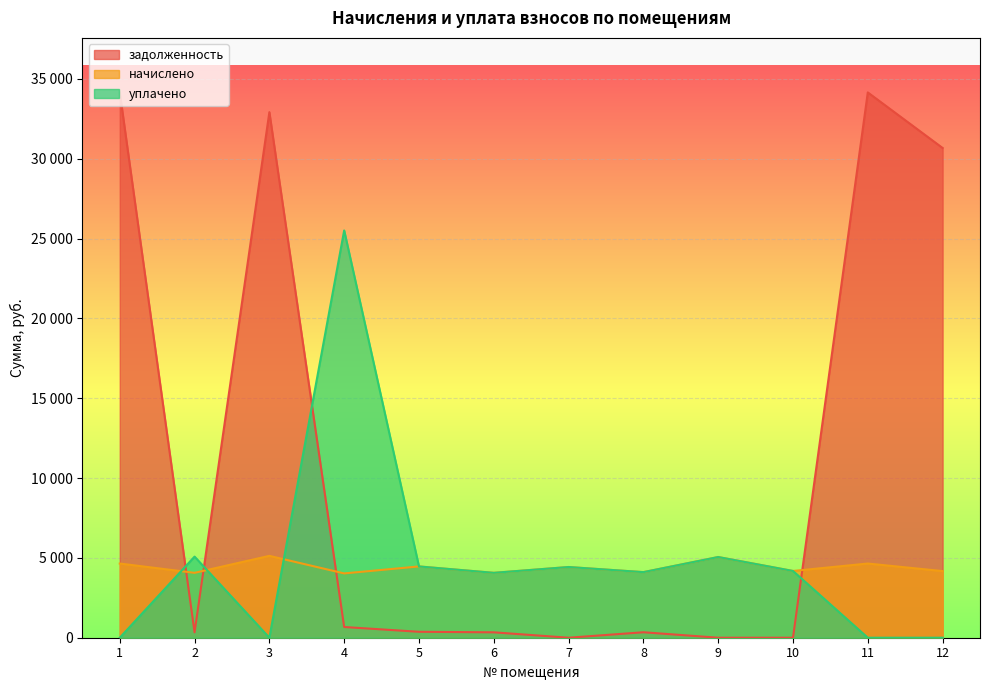

Reading left to right, transcribe all the data shown in this chart.

начислено: 4647.2	4064.5	5128.0	4028.0	4465.1	4064.5	4428.7	4108.2	5055.1	4181.0	4647.2	4173.7
уплачено: 0.0	5080.6	0.0	25510.9	4465.1	4064.5	4428.7	4108.2	5055.1	4181.0	0.0	0.0
задолженность: 34157.1	338.7	32920.8	671.3	372.1	338.1	0.0	342.4	0.0	0.0	34157.1	30676.7